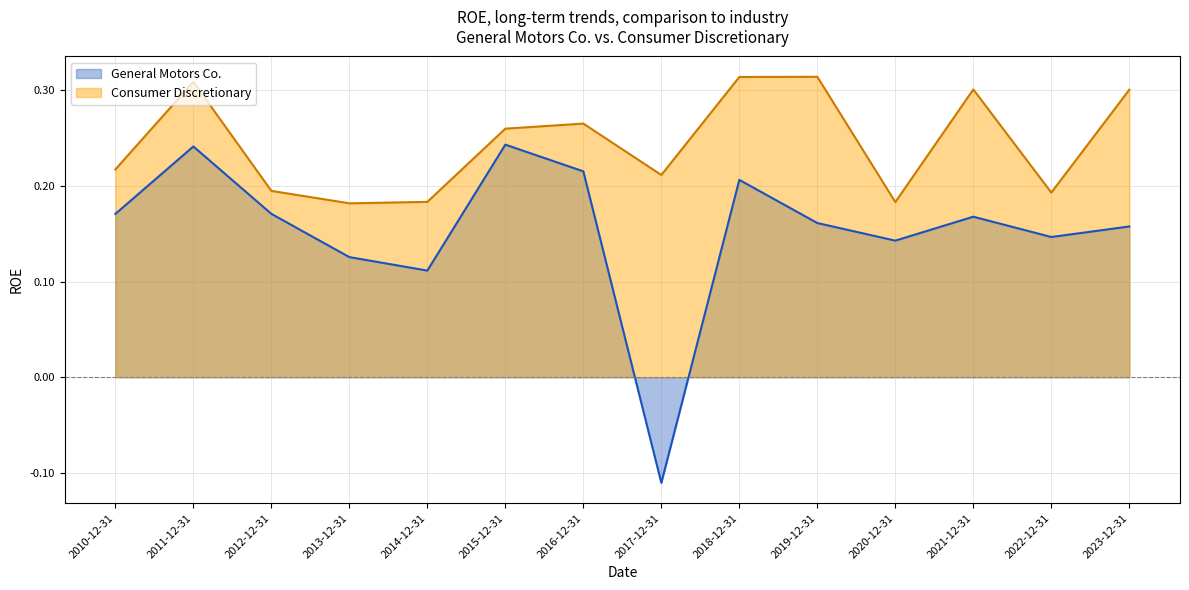

True or false: Consumer Discretionary and General Motors Co. intersect in this chart.

False